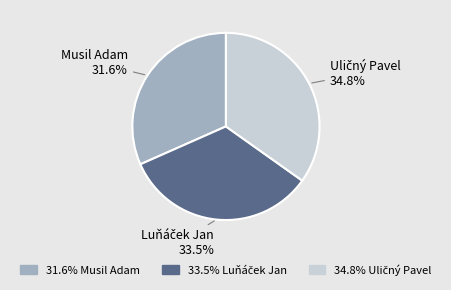

Is Musil Adam the majority of the pie?

No